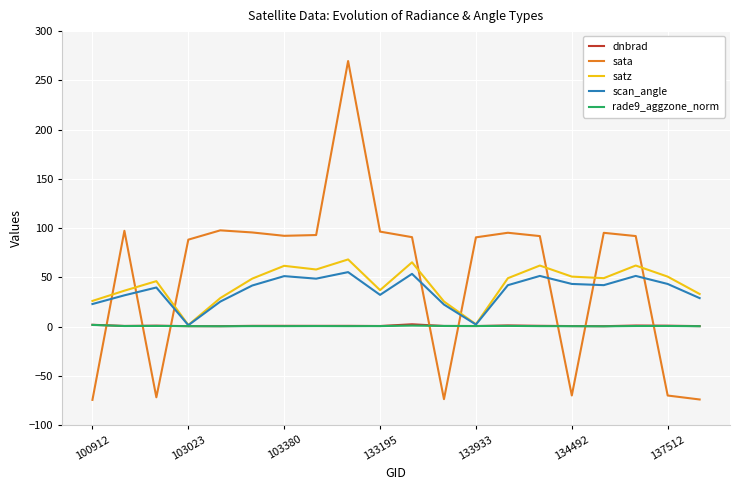

What is the smallest value displayed?

-74.4